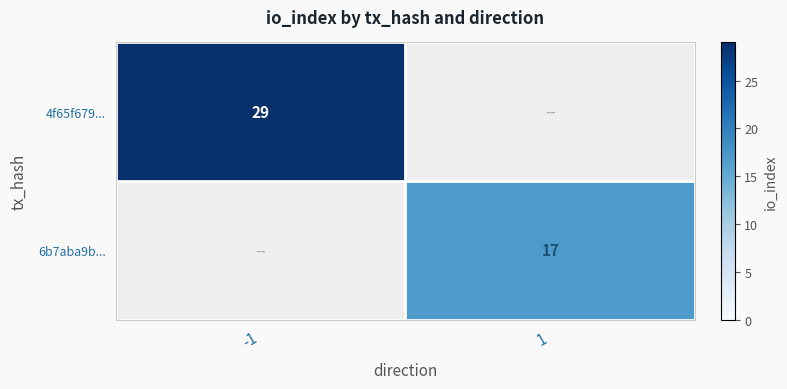

The value of 4f65f679... at -1 is 16. True or false?

False